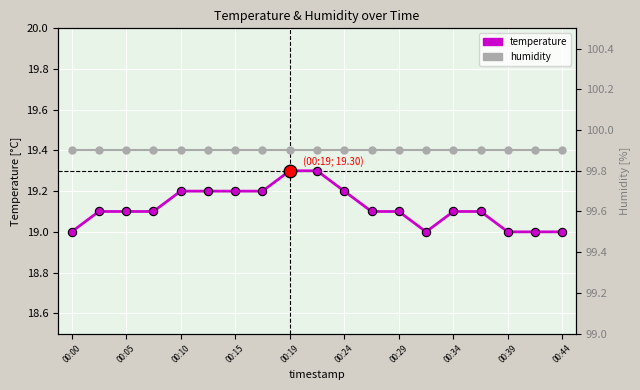

Which series has the largest range (max minus min)?

temperature